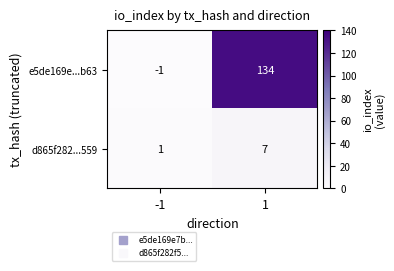

Rank the series by their average value, from highest to lowest.

e5de169e...b63, d865f282...559